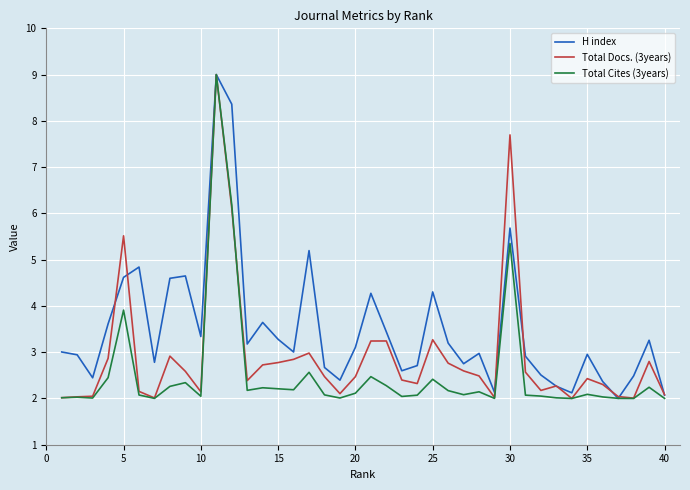

What is the lowest value of the Total Docs. (3years) series?

2.0